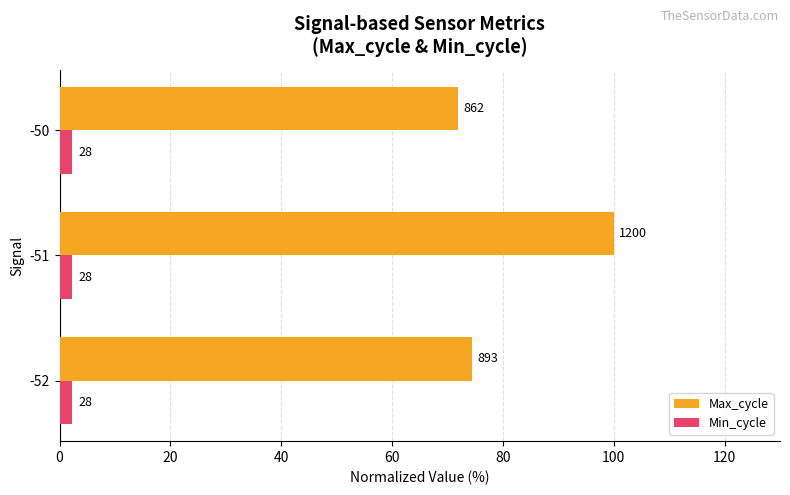

What is the value of the Max_cycle bar at the 2nd from the left?

100.0